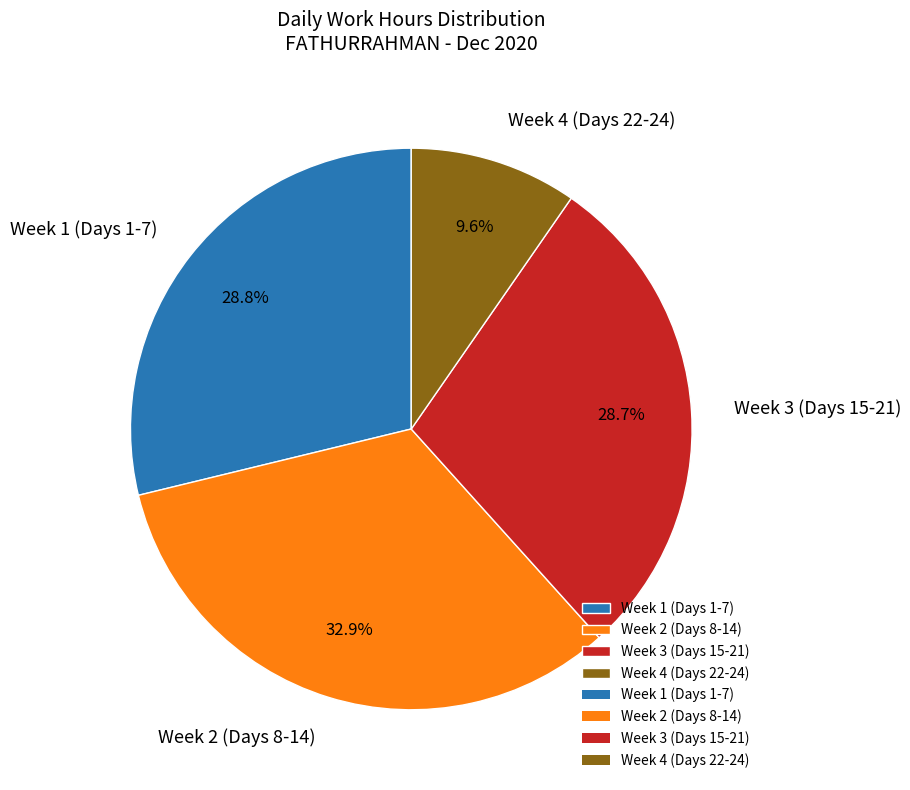

Combined, what portion of the pie is Week 3 (Days 15-21) and Week 1 (Days 1-7)?

57.5%